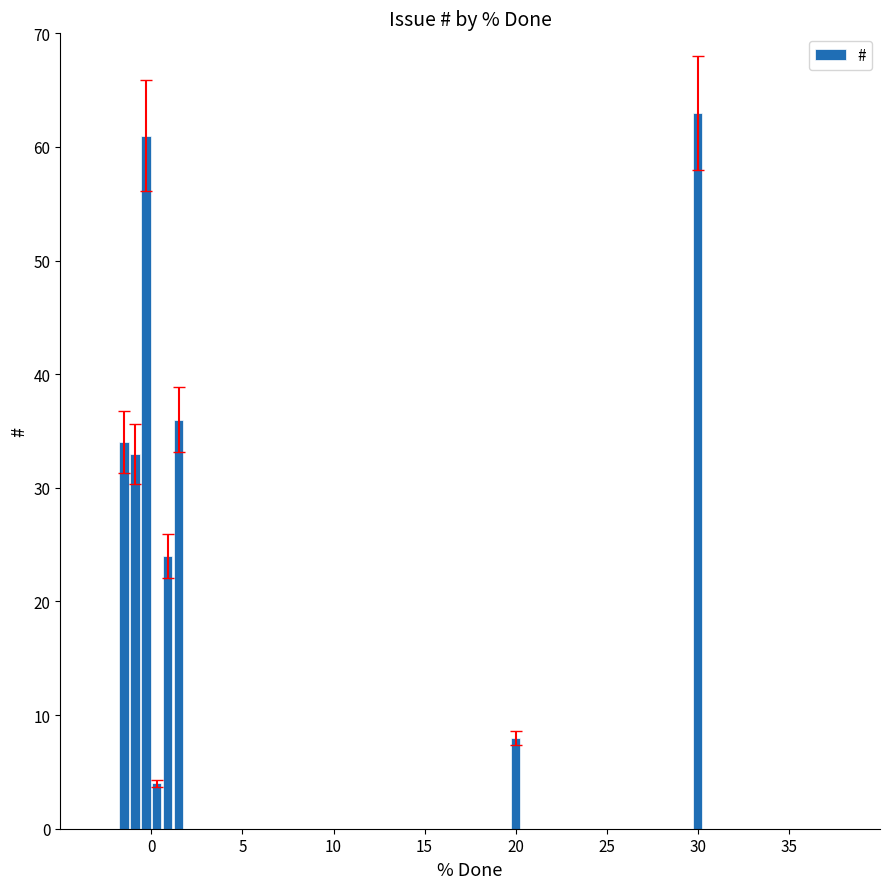

List the labels in order of value, smallest first.

0, 20, 0, 0, 0, 0, 0, 30